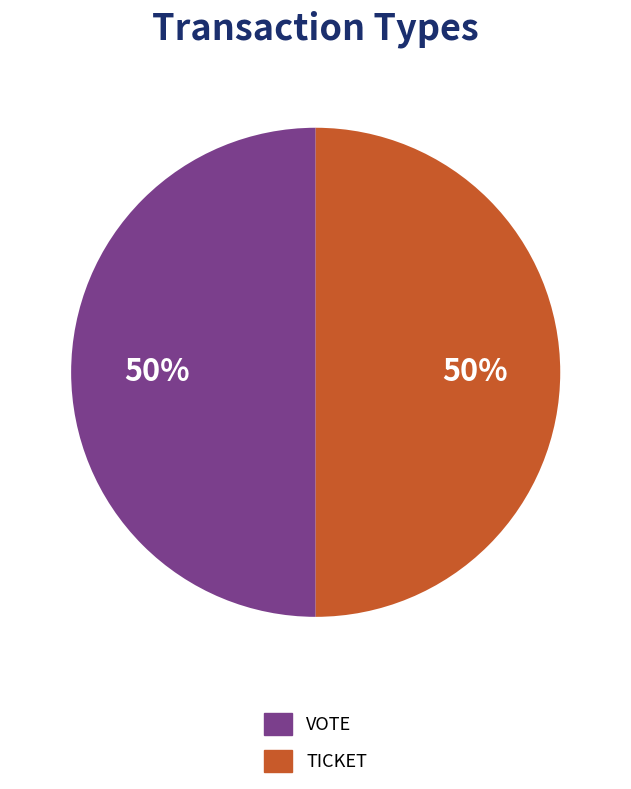

How many segments does this pie chart have?

2